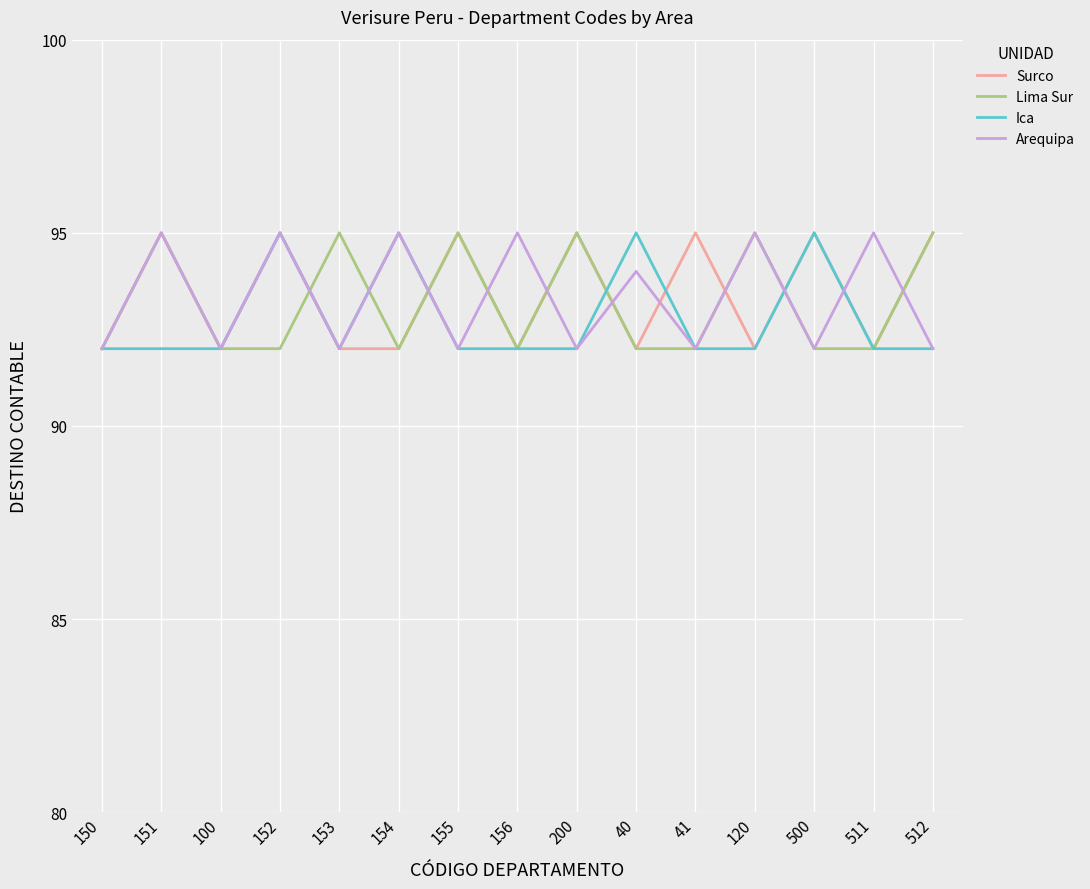

What are all the series names shown in the legend?

Surco, Lima Sur, Ica, Arequipa